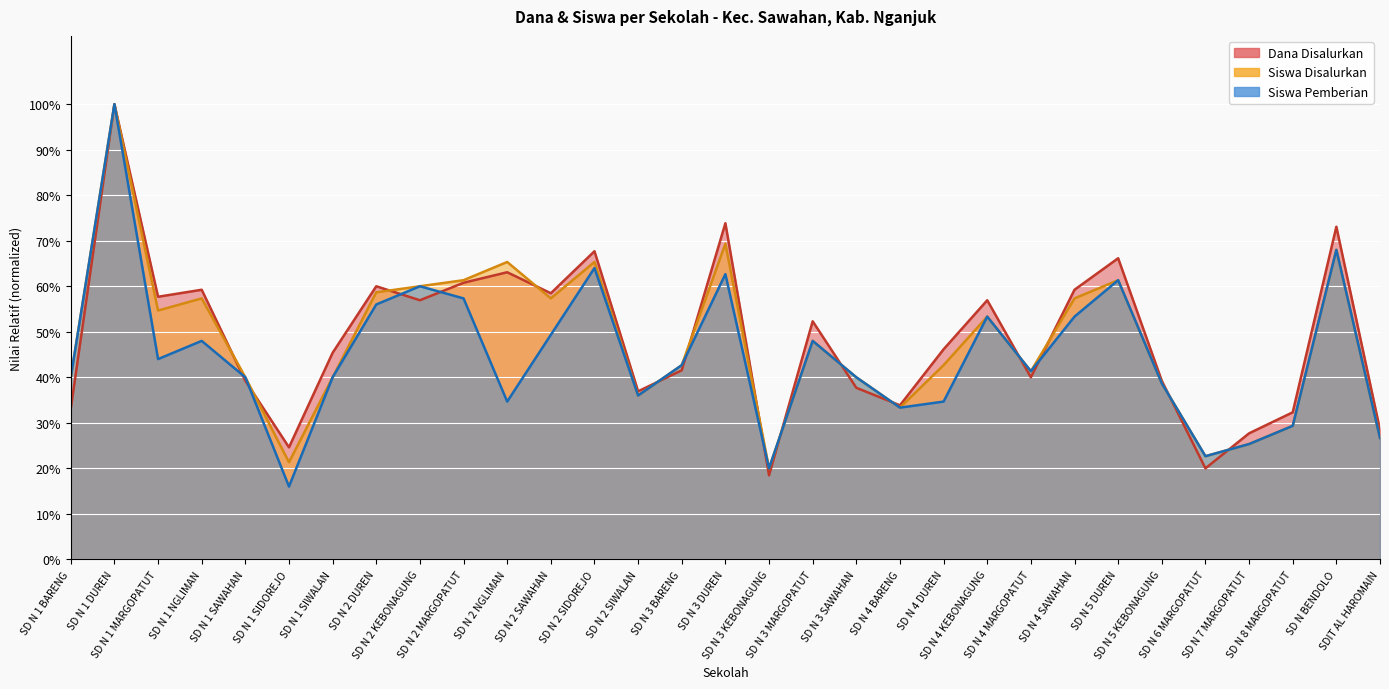

Reading left to right, extract all data points from this chart.

Dana Disalurkan: SD N 1 BARENG=0.3	SD N 1 DUREN=1.0	SD N 1 MARGOPATUT=0.6	SD N 1 NGLIMAN=0.6	SD N 1 SAWAHAN=0.4	SD N 1 SIDOREJO=0.2	SD N 1 SIWALAN=0.5	SD N 2 DUREN=0.6	SD N 2 KEBONAGUNG=0.6	SD N 2 MARGOPATUT=0.6	SD N 2 NGLIMAN=0.6	SD N 2 SAWAHAN=0.6	SD N 2 SIDOREJO=0.7	SD N 2 SIWALAN=0.4	SD N 3 BARENG=0.4	SD N 3 DUREN=0.7	SD N 3 KEBONAGUNG=0.2	SD N 3 MARGOPATUT=0.5	SD N 3 SAWAHAN=0.4	SD N 4 BARENG=0.3	SD N 4 DUREN=0.5	SD N 4 KEBONAGUNG=0.6	SD N 4 MARGOPATUT=0.4	SD N 4 SAWAHAN=0.6	SD N 5 DUREN=0.7	SD N 5 KEBONAGUNG=0.4	SD N 6 MARGOPATUT=0.2	SD N 7 MARGOPATUT=0.3	SD N 8 MARGOPATUT=0.3	SD N BENDOLO=0.7	SDIT AL HAROMAIN=0.3
Siswa Disalurkan: SD N 1 BARENG=0.4	SD N 1 DUREN=1.0	SD N 1 MARGOPATUT=0.5	SD N 1 NGLIMAN=0.6	SD N 1 SAWAHAN=0.4	SD N 1 SIDOREJO=0.2	SD N 1 SIWALAN=0.4	SD N 2 DUREN=0.6	SD N 2 KEBONAGUNG=0.6	SD N 2 MARGOPATUT=0.6	SD N 2 NGLIMAN=0.7	SD N 2 SAWAHAN=0.6	SD N 2 SIDOREJO=0.7	SD N 2 SIWALAN=0.4	SD N 3 BARENG=0.4	SD N 3 DUREN=0.7	SD N 3 KEBONAGUNG=0.2	SD N 3 MARGOPATUT=0.5	SD N 3 SAWAHAN=0.4	SD N 4 BARENG=0.3	SD N 4 DUREN=0.4	SD N 4 KEBONAGUNG=0.5	SD N 4 MARGOPATUT=0.4	SD N 4 SAWAHAN=0.6	SD N 5 DUREN=0.6	SD N 5 KEBONAGUNG=0.4	SD N 6 MARGOPATUT=0.2	SD N 7 MARGOPATUT=0.3	SD N 8 MARGOPATUT=0.3	SD N BENDOLO=0.7	SDIT AL HAROMAIN=0.3
Siswa Pemberian: SD N 1 BARENG=0.4	SD N 1 DUREN=1.0	SD N 1 MARGOPATUT=0.4	SD N 1 NGLIMAN=0.5	SD N 1 SAWAHAN=0.4	SD N 1 SIDOREJO=0.2	SD N 1 SIWALAN=0.4	SD N 2 DUREN=0.6	SD N 2 KEBONAGUNG=0.6	SD N 2 MARGOPATUT=0.6	SD N 2 NGLIMAN=0.3	SD N 2 SAWAHAN=0.5	SD N 2 SIDOREJO=0.6	SD N 2 SIWALAN=0.4	SD N 3 BARENG=0.4	SD N 3 DUREN=0.6	SD N 3 KEBONAGUNG=0.2	SD N 3 MARGOPATUT=0.5	SD N 3 SAWAHAN=0.4	SD N 4 BARENG=0.3	SD N 4 DUREN=0.3	SD N 4 KEBONAGUNG=0.5	SD N 4 MARGOPATUT=0.4	SD N 4 SAWAHAN=0.5	SD N 5 DUREN=0.6	SD N 5 KEBONAGUNG=0.4	SD N 6 MARGOPATUT=0.2	SD N 7 MARGOPATUT=0.3	SD N 8 MARGOPATUT=0.3	SD N BENDOLO=0.7	SDIT AL HAROMAIN=0.3